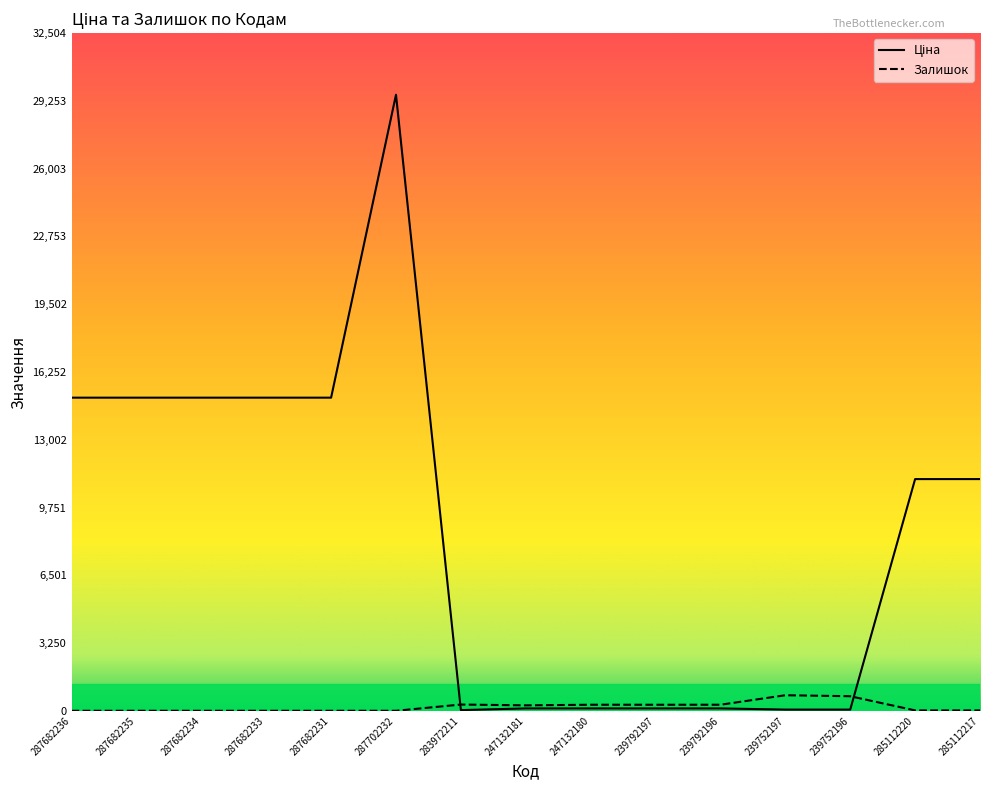

What is the maximum value for Залишок?

745.0